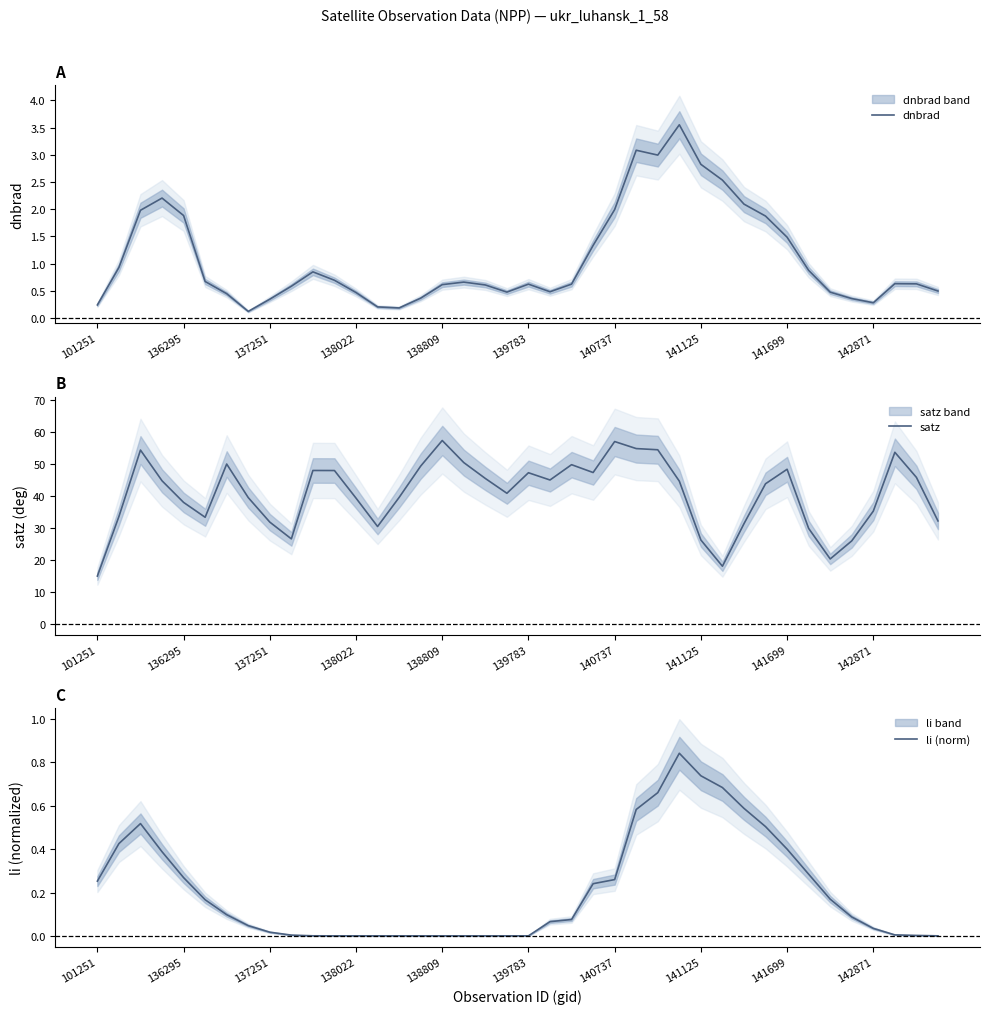

Which category has the lowest value in the satz series?

101251